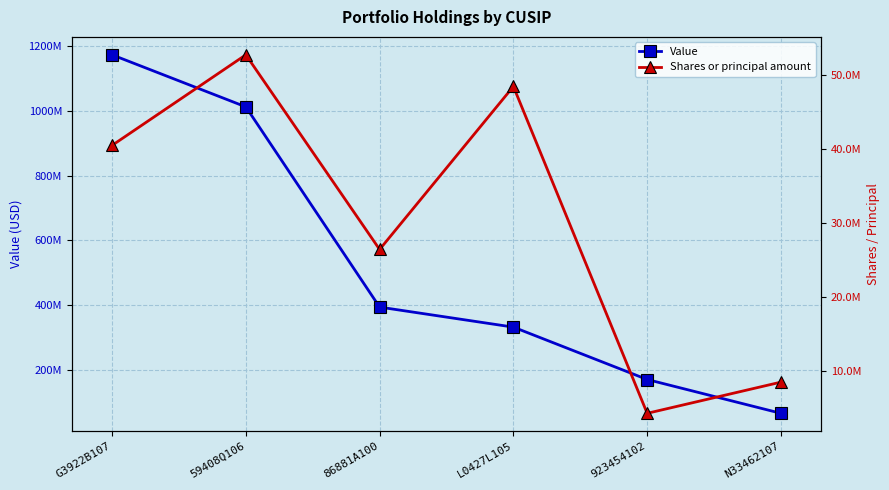

Reading right to left, what are all the values shown in this chart?

Value: N33462107=66354000	923454102=170711000	L0427L105=332367000	86881A100=394189000	59408Q106=1012155000	G3922B107=1172770000
Shares or principal amount: N33462107=8506930	923454102=4283840	L0427L105=48520671	86881A100=26455651	59408Q106=52798929	G3922B107=40538196